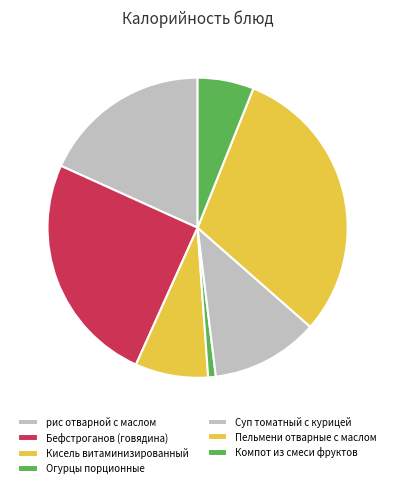

Between Пельмени отварные с маслом and Бефстроганов (говядина), which is larger?

Пельмени отварные с маслом